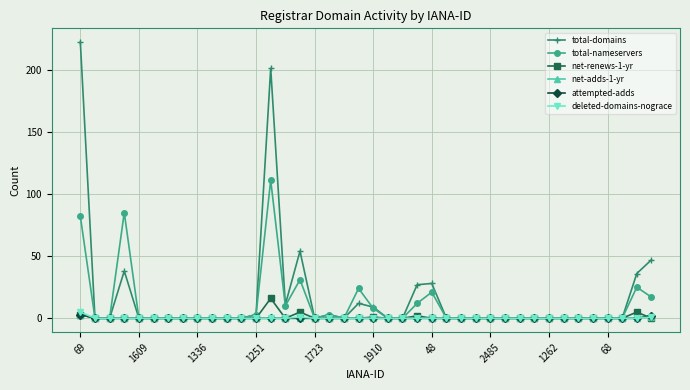

True or false: total-nameservers has more than 2 interior local peaks.

True